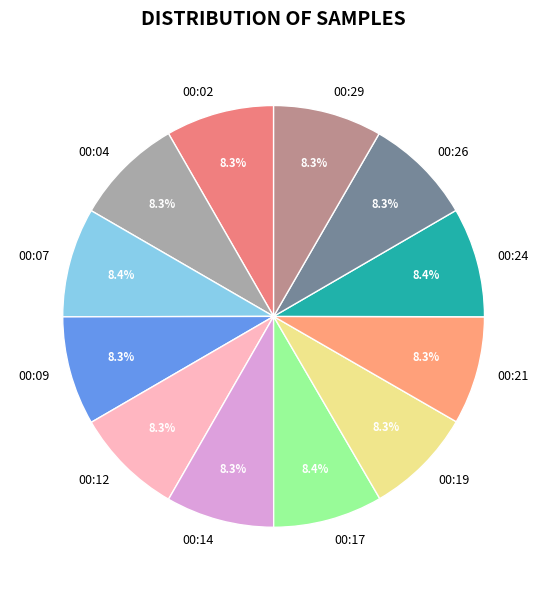

Does 00:07 account for over 50% of the chart?

No